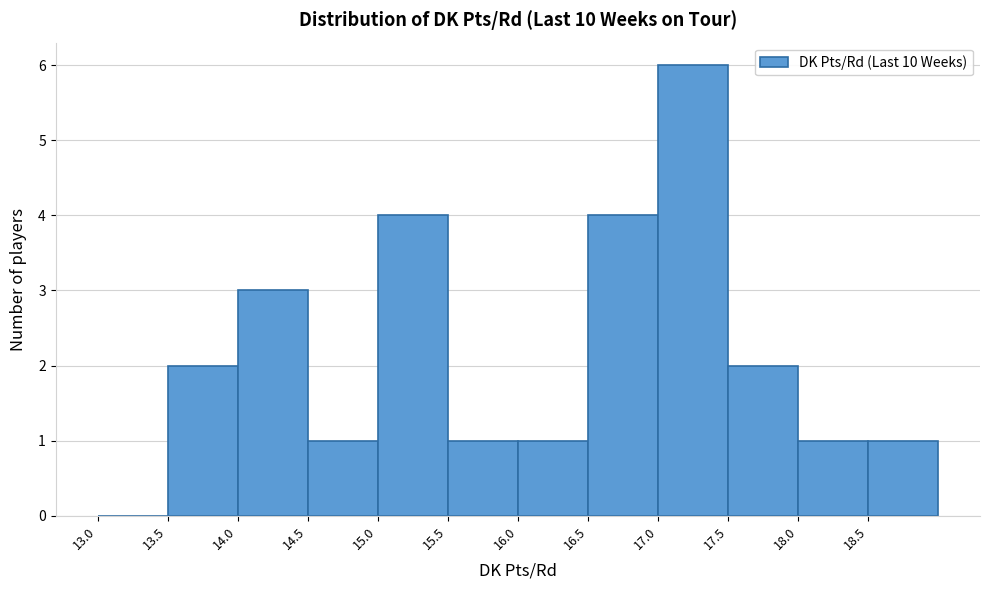

What is the height of the bar covering 15.5 to 16.0 on the x-axis? The values are not printed on the chart, so give them approximately, as read against the axis.

1